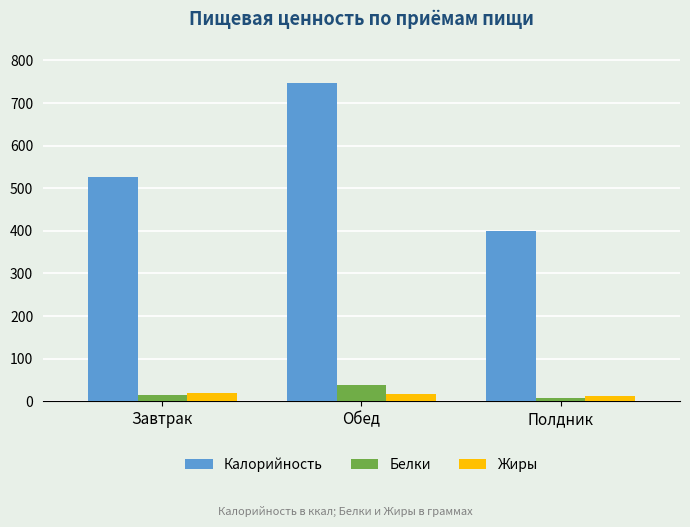

What is the minimum value shown in the chart?

8.3